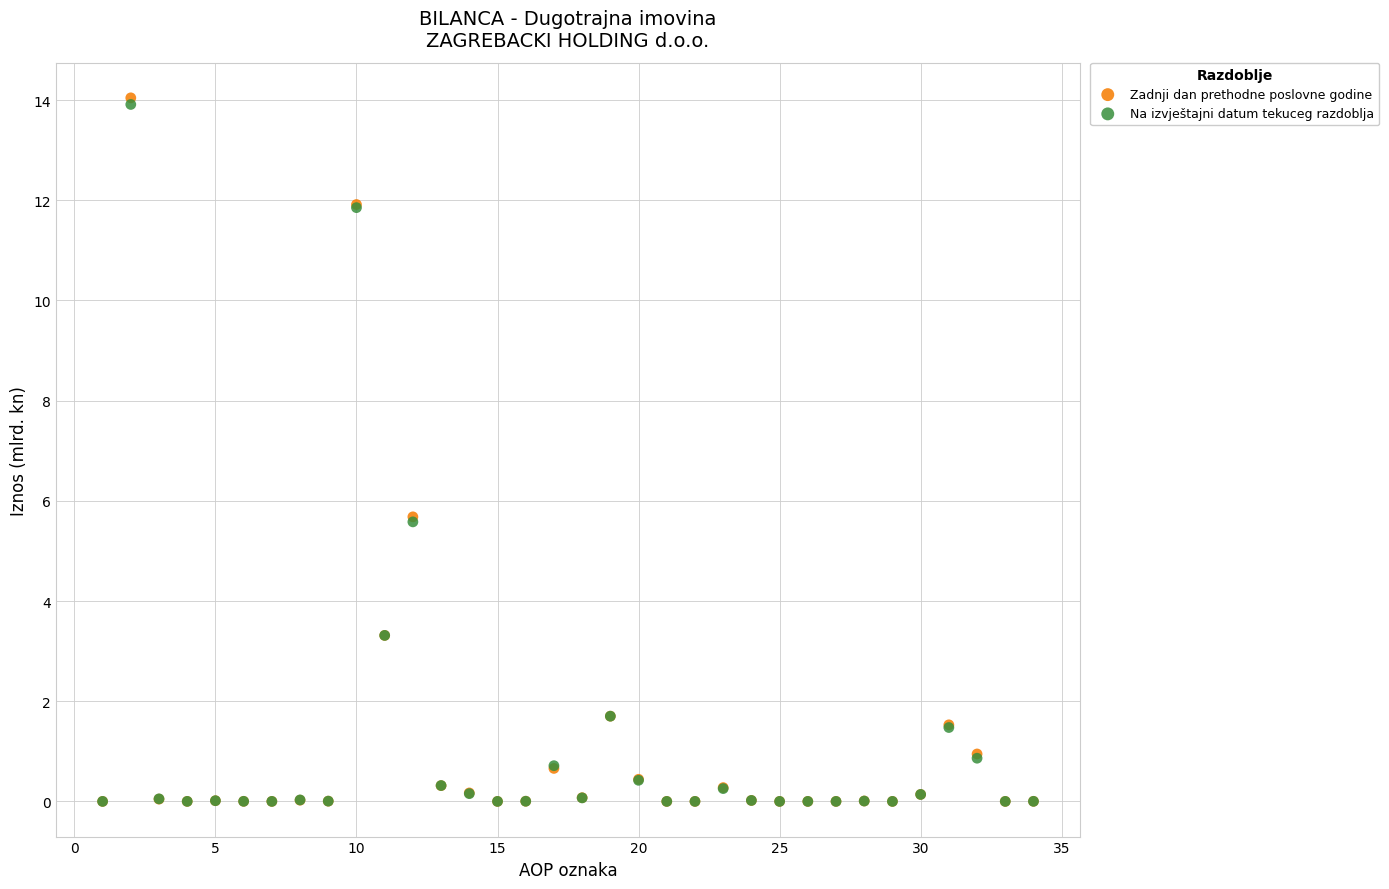

Which series contains the highest Y value?

Zadnji dan prethodne poslovne godine